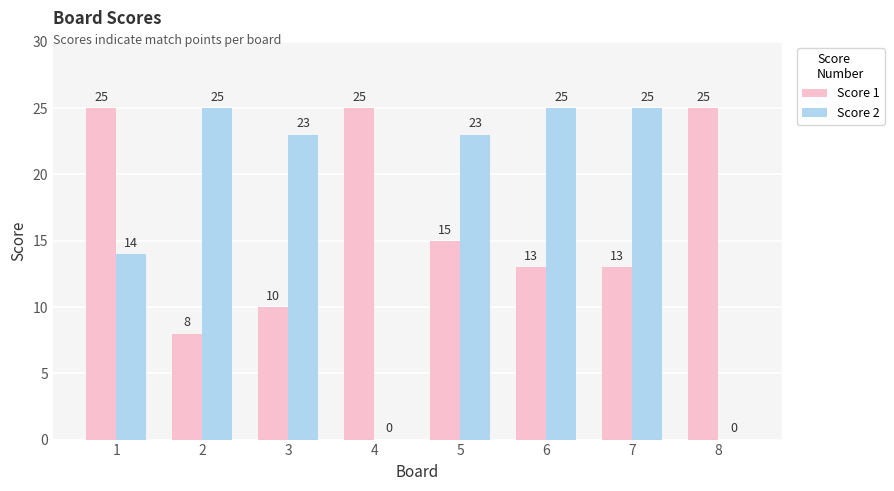

Where does the Score 1 series first go above 15?

1